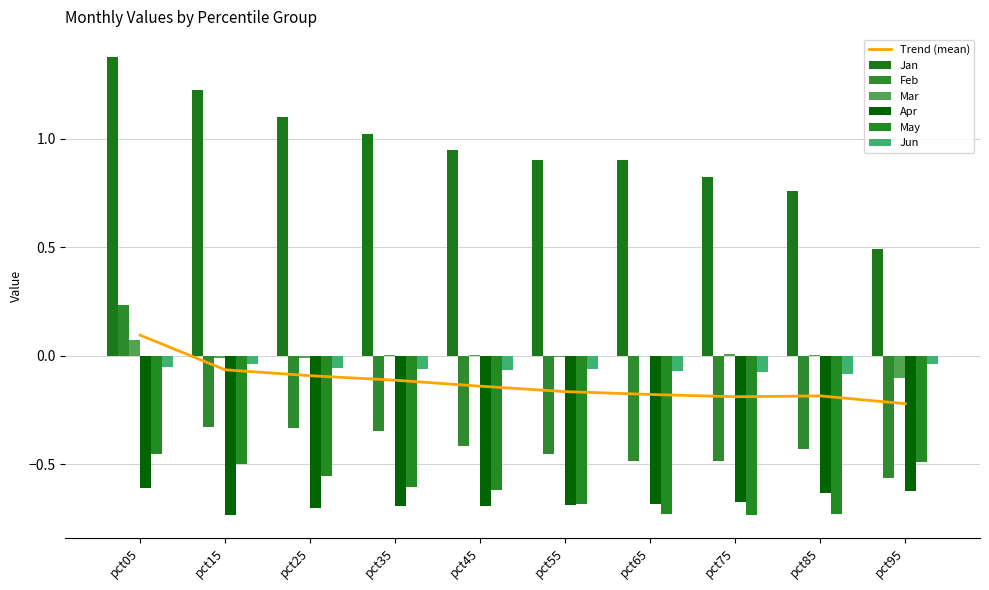

The Feb series shows -0.7 at pct45. True or false?

False